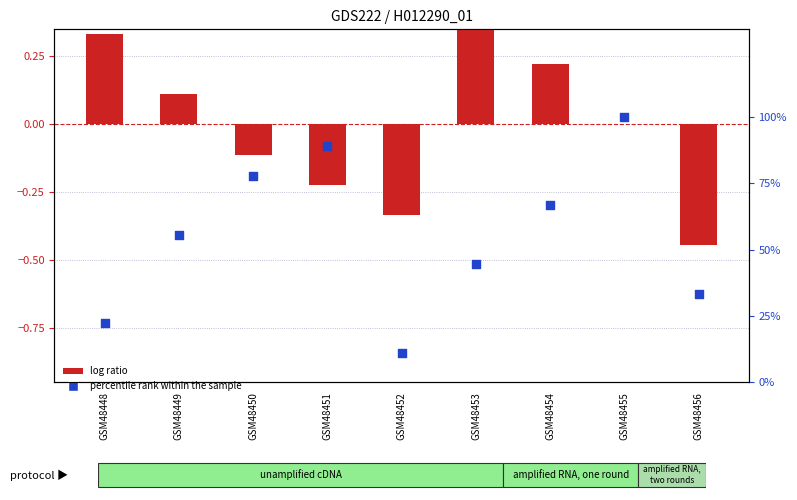

At which category is the sum across all series the highest?

GSM48455